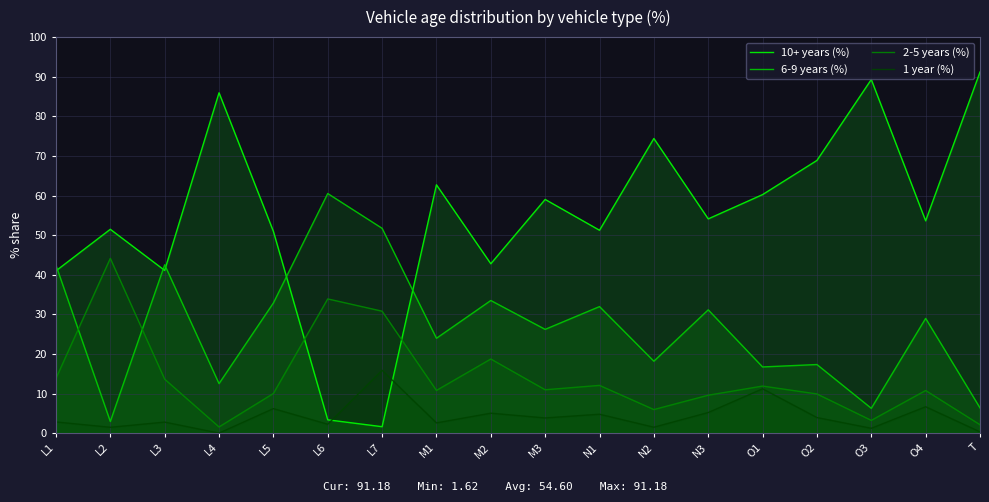

At which category does 10+ years (%) reach its first local peak?

L2